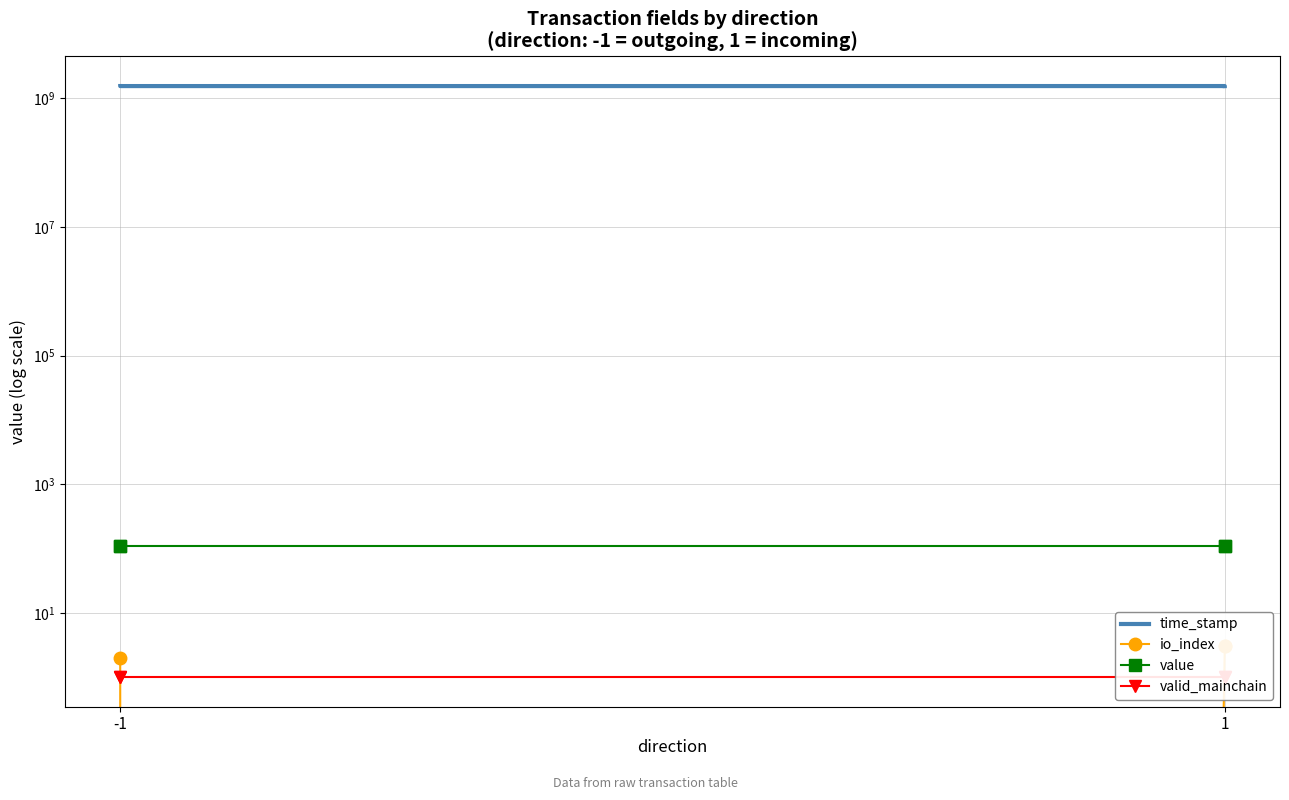

Where is the first local minimum for io_index?

-1